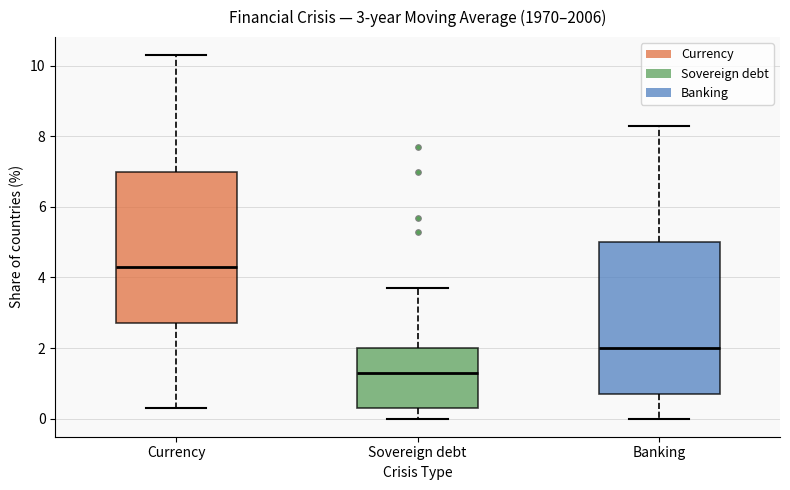

Which box's median line is the highest?

Currency